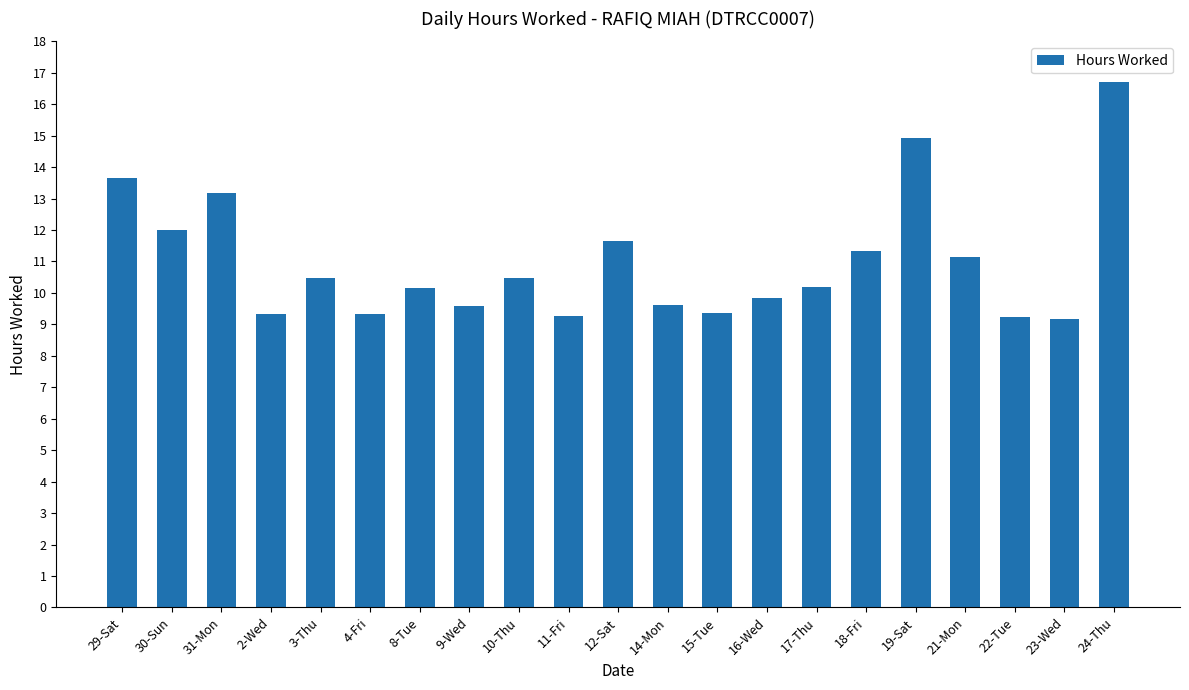

What is the ratio of the value at 17-Thu to the value at 4-Fri?

1.1